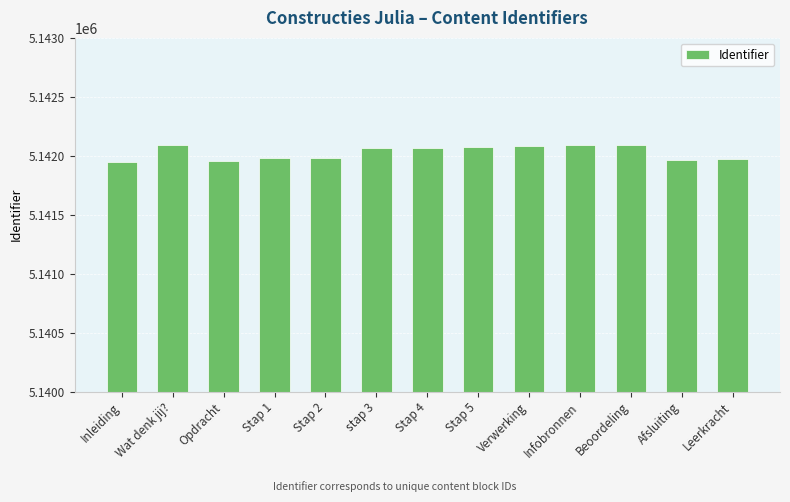

True or false: the data shows 2930556 at Beoordeling.

False